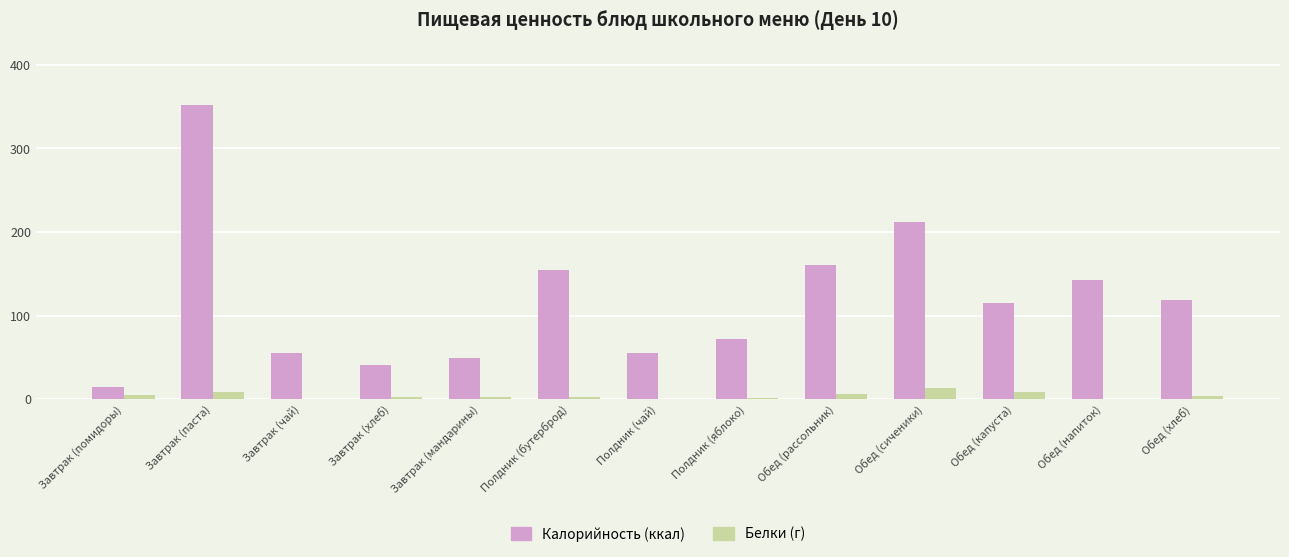

At which category does the chart reach its peak across all series?

Завтрак (паста)